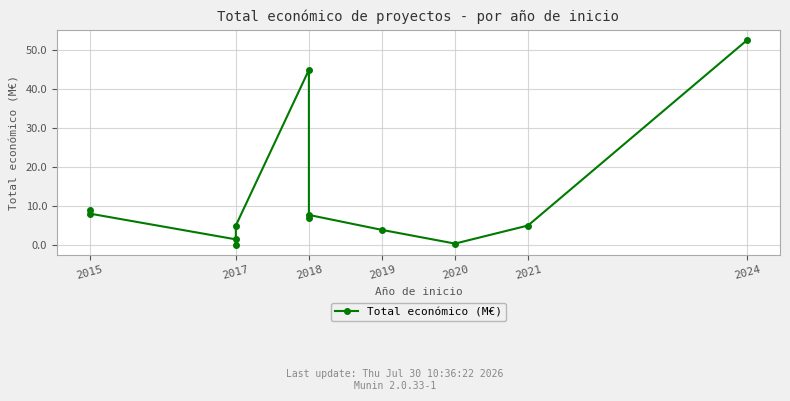

At which label is the value closest to 26?

2015